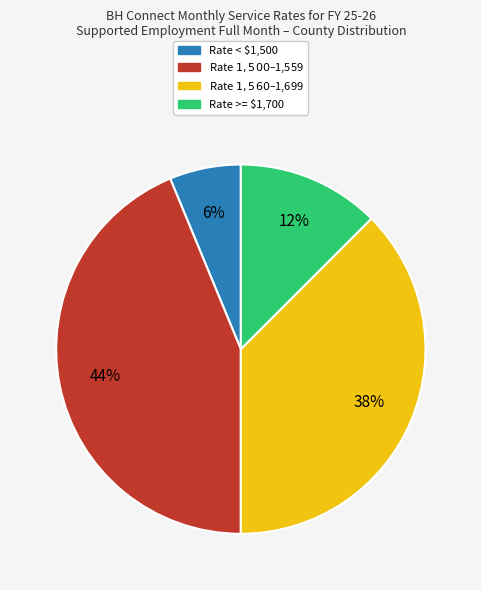

The Rate >= $1,700 slice represents 27% of the pie. True or false?

False